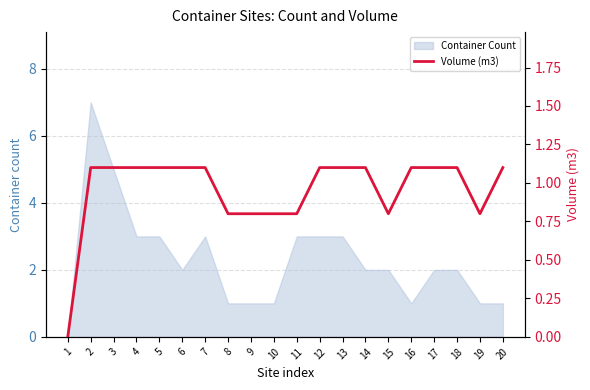

List the labels in order of value, smallest first.

1, 8, 9, 10, 11, 15, 19, 2, 3, 4, 5, 6, 7, 12, 13, 14, 16, 17, 18, 20